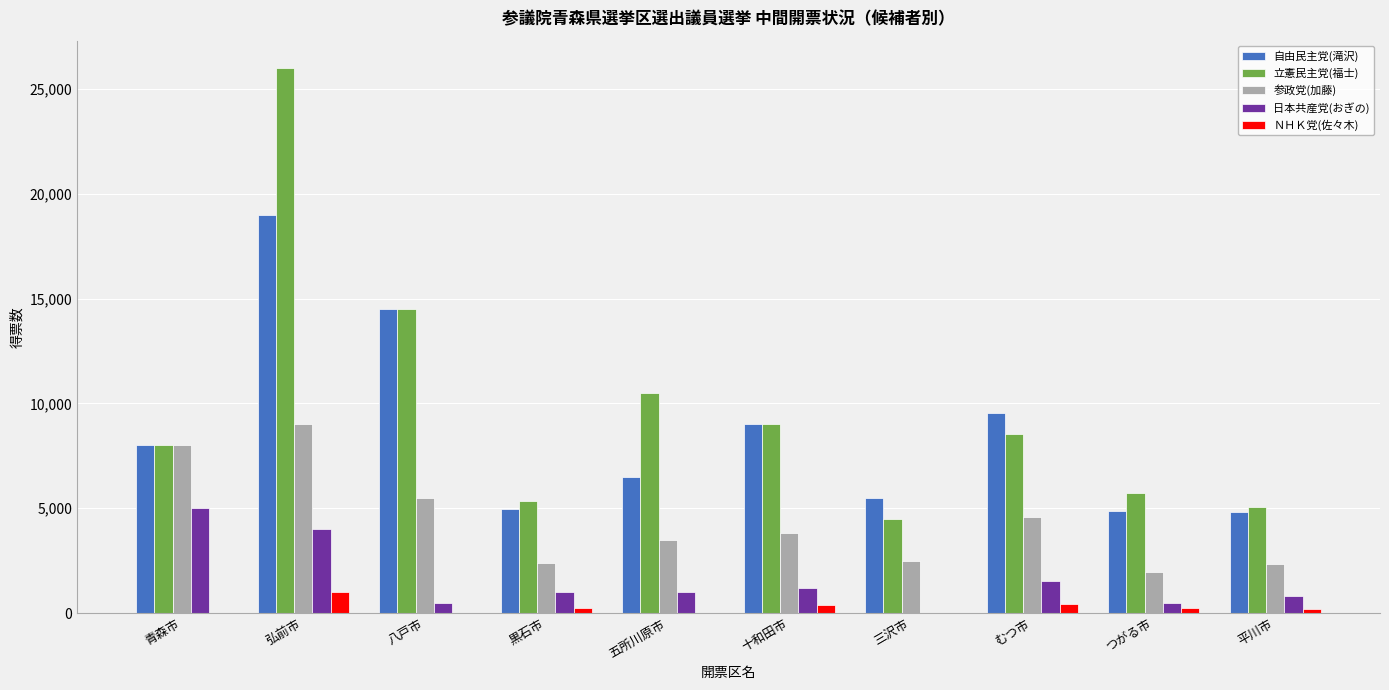

Is the value of ＮＨＫ党(佐々木) at 黒石市 greater than the value of 参政党(加藤) at 平川市?

No